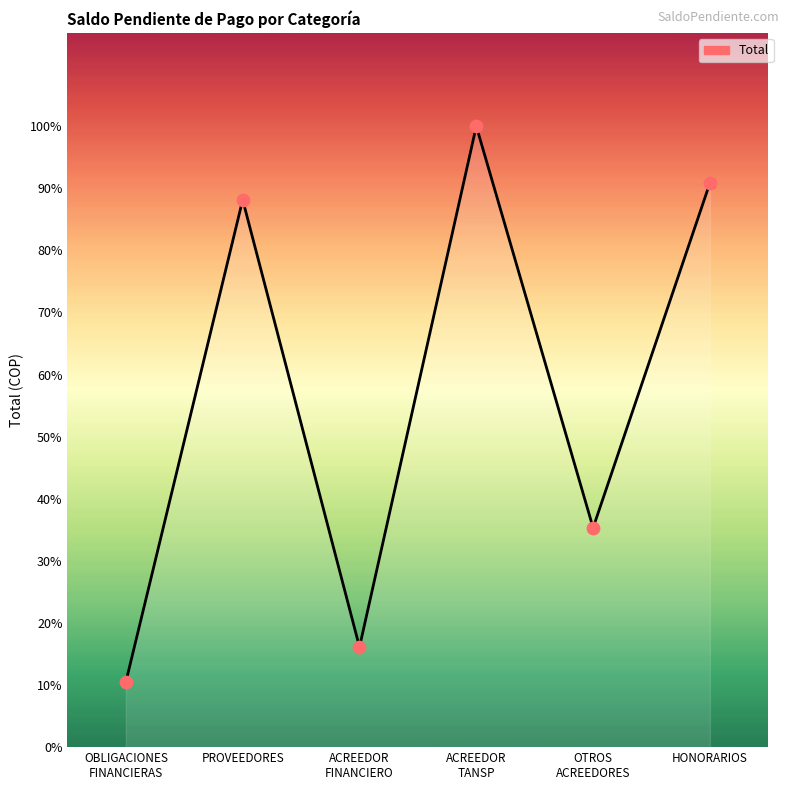

What is the change in value from OBLIGACIONES
FINANCIERAS to ACREEDOR
TANSP?

+96115302